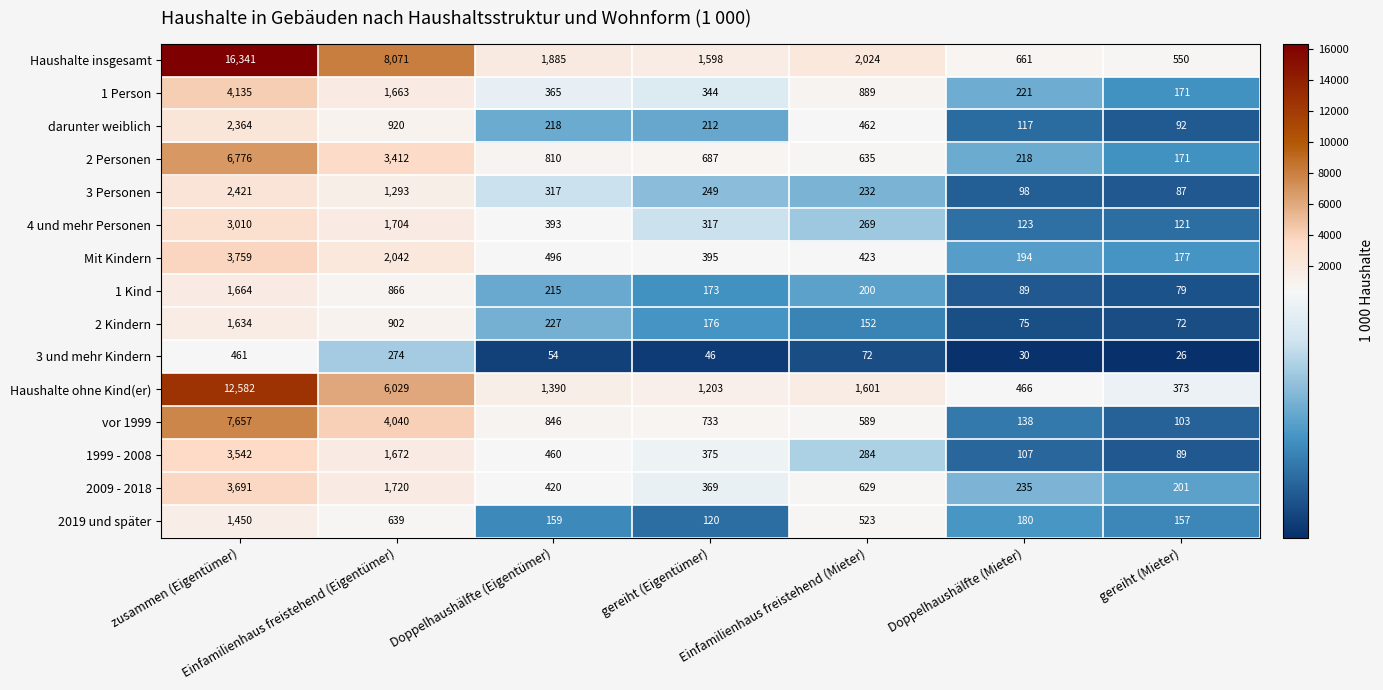

Is it true that Haushalte insgesamt equals 4565 at Einfamilienhaus freistehend (Eigentümer)?

False